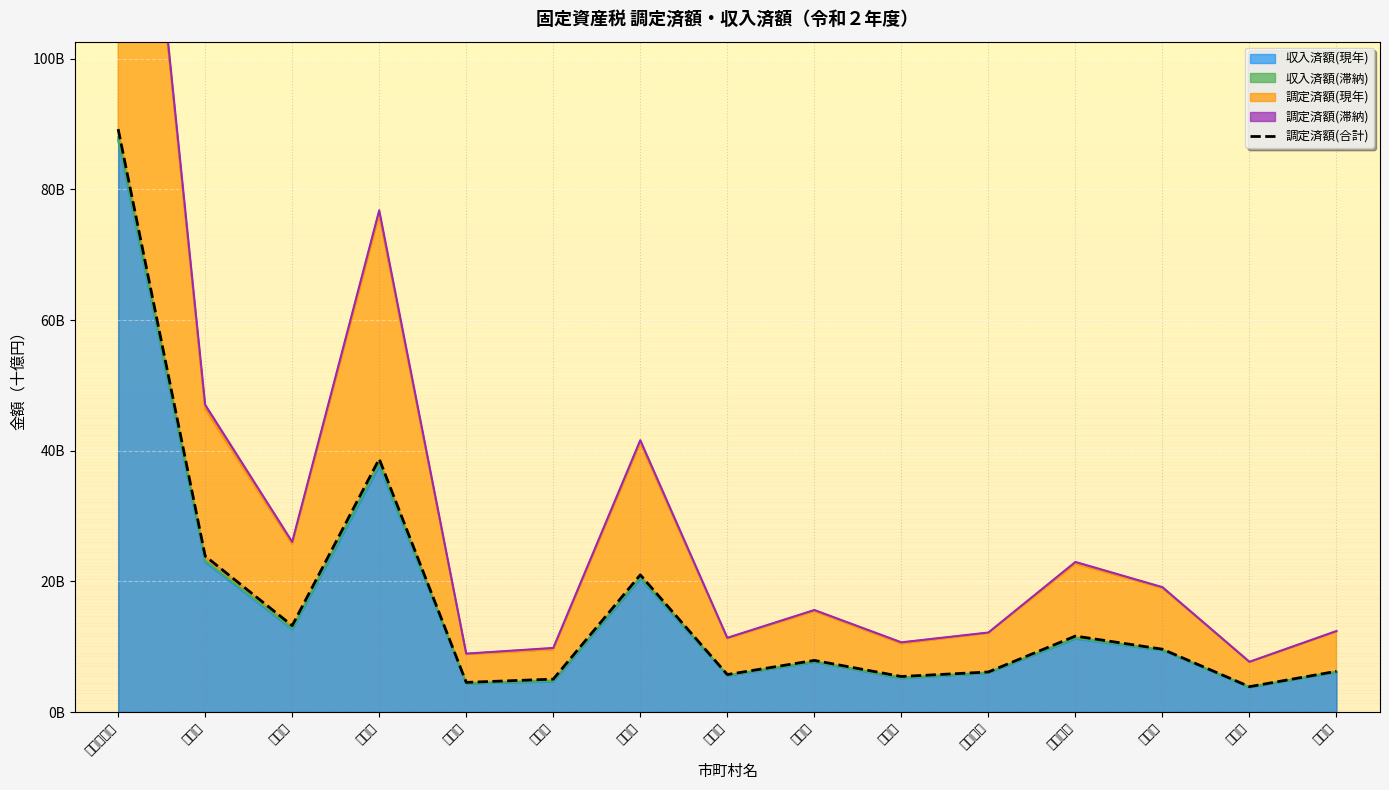

Where is the data nearest to the value 46?

川口市